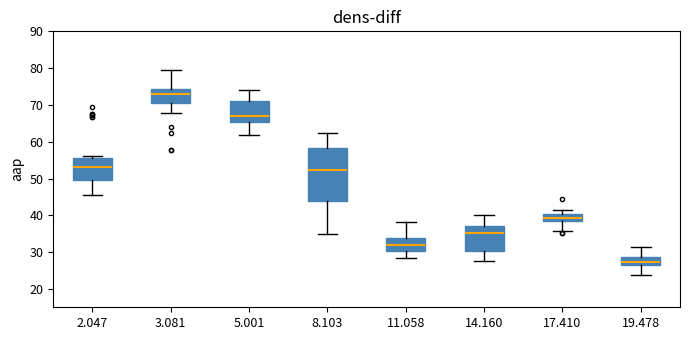

Reading left to right, transcribe this box plot: for each box, give where its median line is, the range the box spans, and where its two whiskers end, as read against the y-axis. The values are not printed on the chart, so give them approximately, as read against the axis.

2.047: median 53, box 50 to 56, whiskers 46 to 56 (just above the box's upper edge)
3.081: median 73, box 71 to 74, whiskers 68 to 80
5.001: median 67, box 65 to 71, whiskers 62 to 74
8.103: median 52, box 44 to 58, whiskers 35 to 62
11.058: median 32, box 30 to 34, whiskers 29 to 38
14.160: median 35, box 30 to 37, whiskers 28 to 40
17.410: median 39, box 38 to 40, whiskers 36 to 41
19.478: median 27, box 26 to 29, whiskers 24 to 32